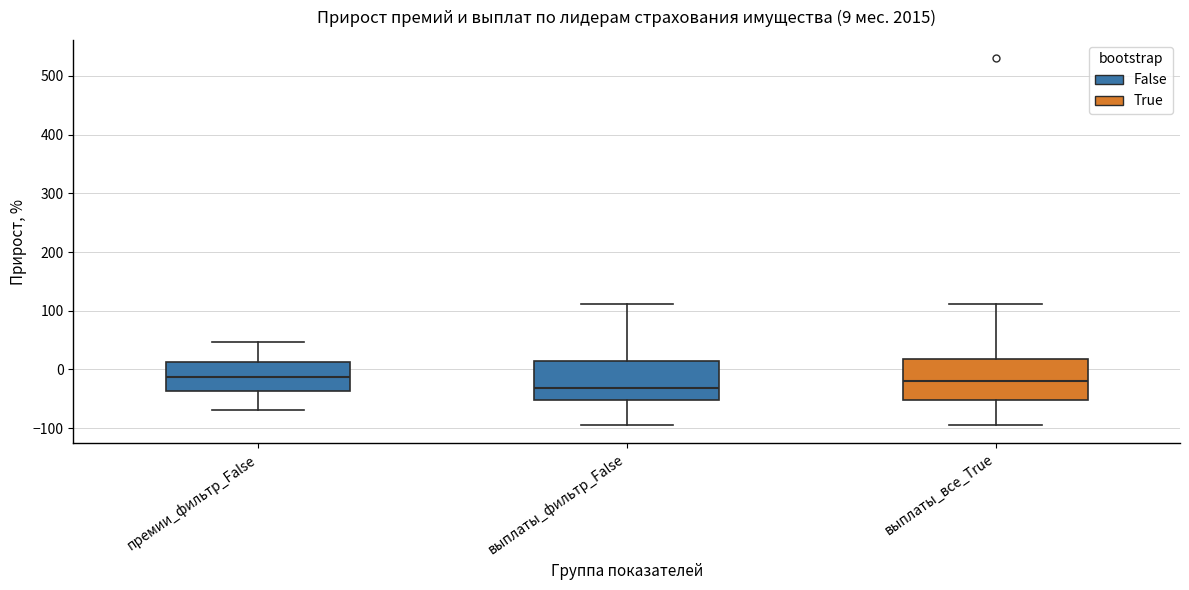

Which box's median line is the lowest?

выплаты_фильтр_False